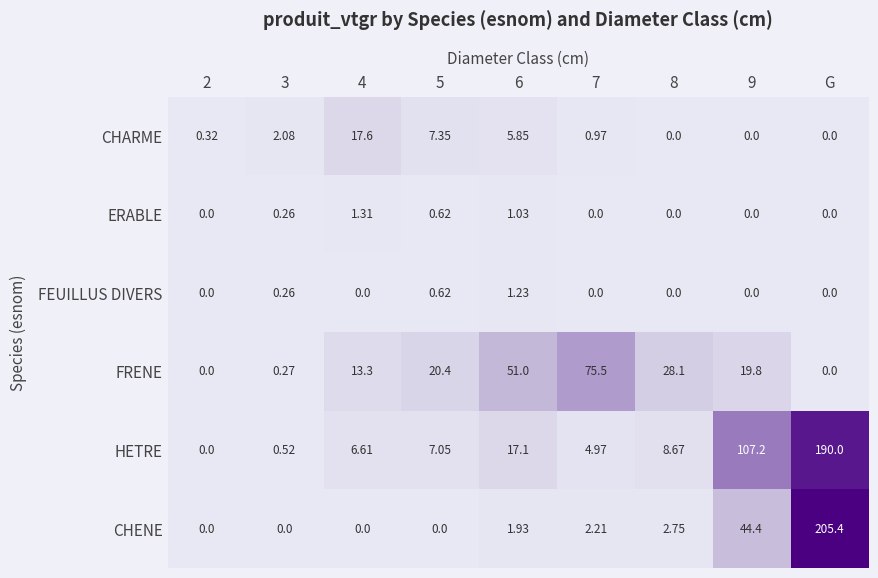

Which series changed the most between 2 and 5?

FRENE